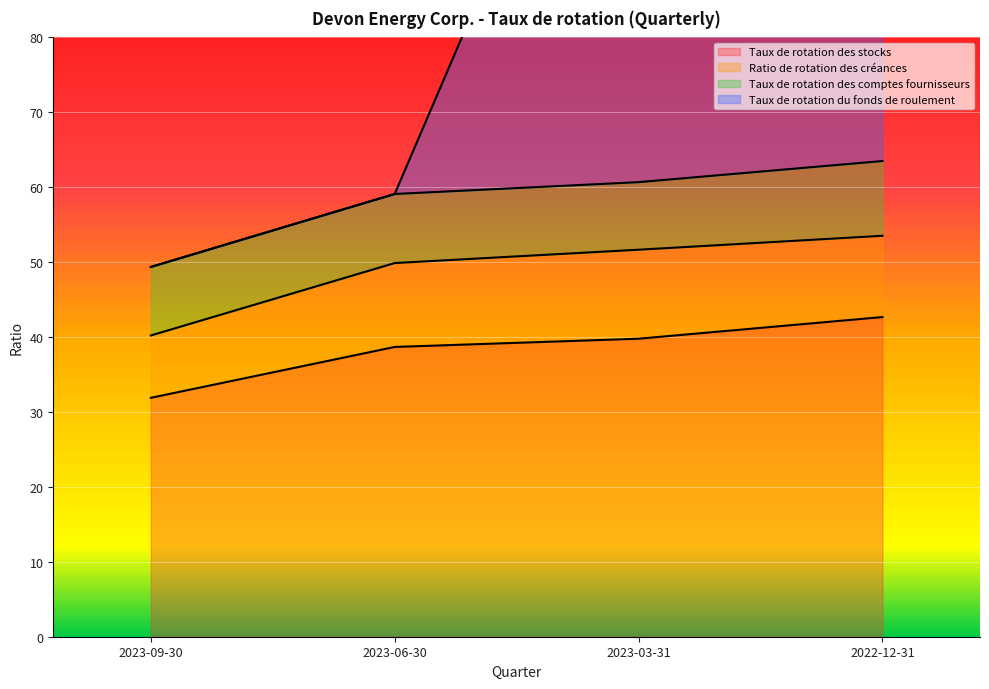

The value of Taux de rotation des stocks at 2023-03-31 is 21.9. True or false?

False